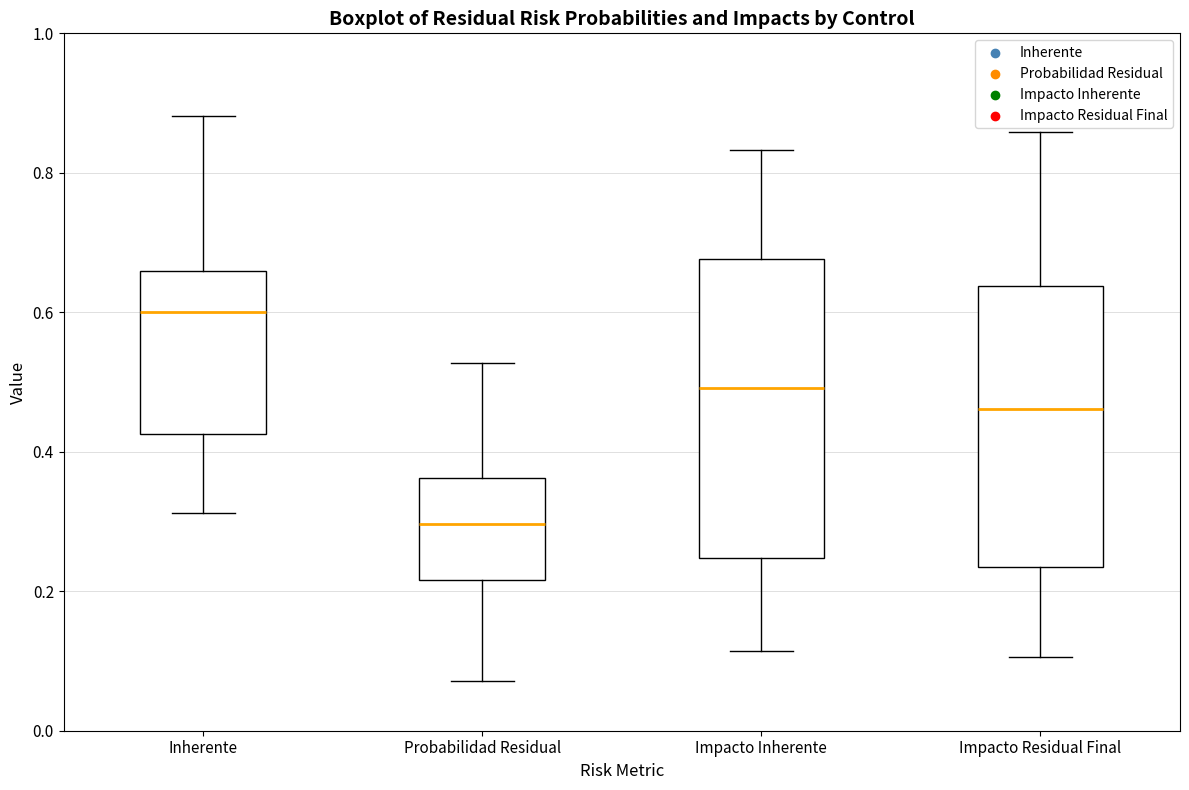

Which box has the lowest median line?

Probabilidad Residual